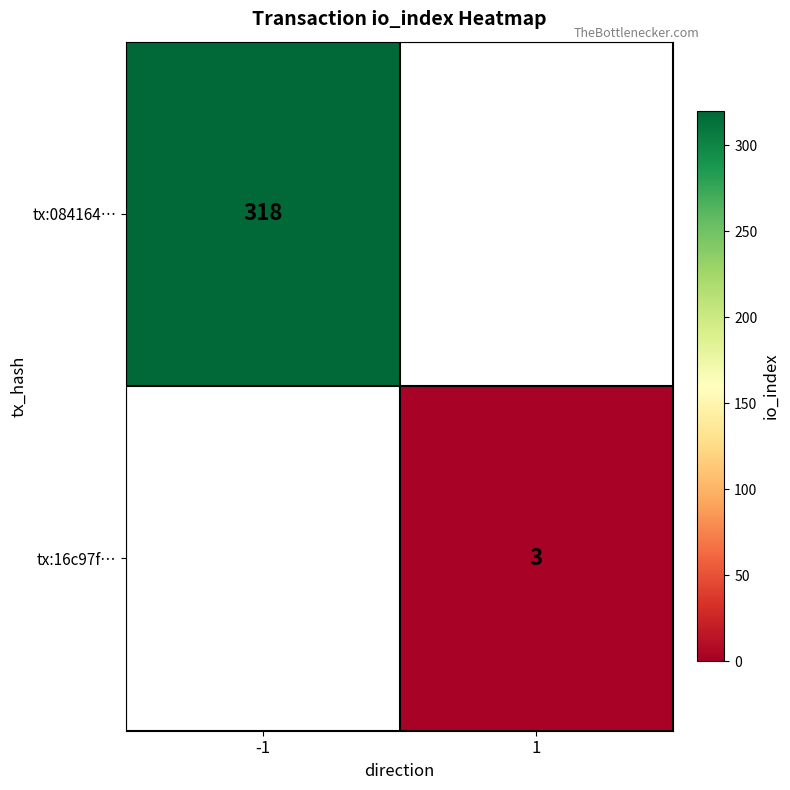

How many data points does each series have?

2